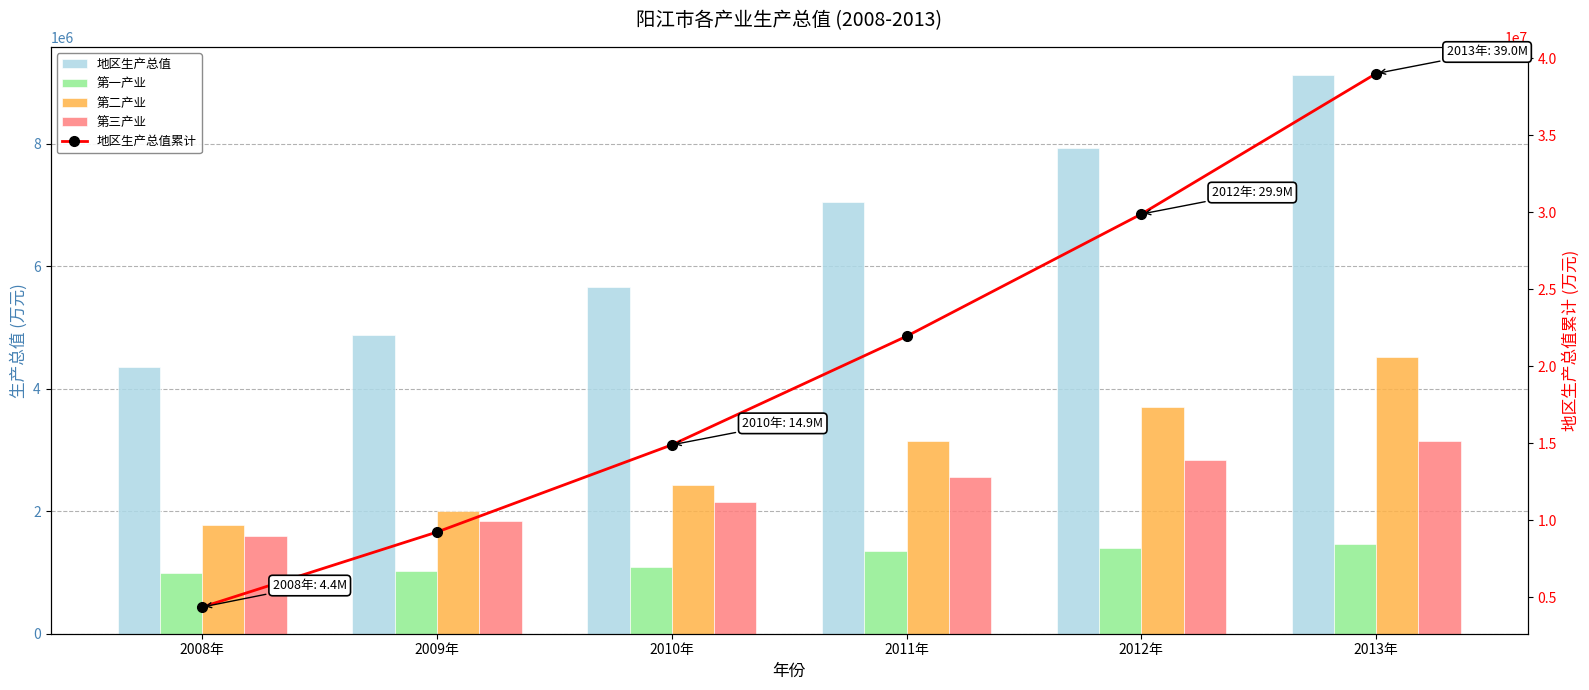

What is the greatest value displayed?

38994472.9